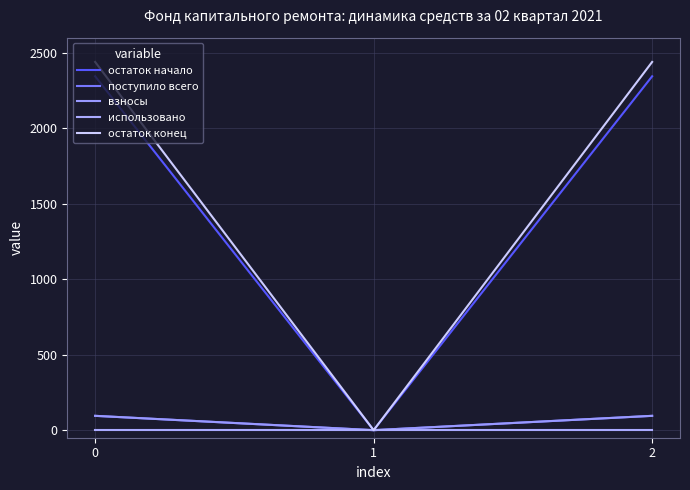

Is this an area chart (filled region under the line)?

No